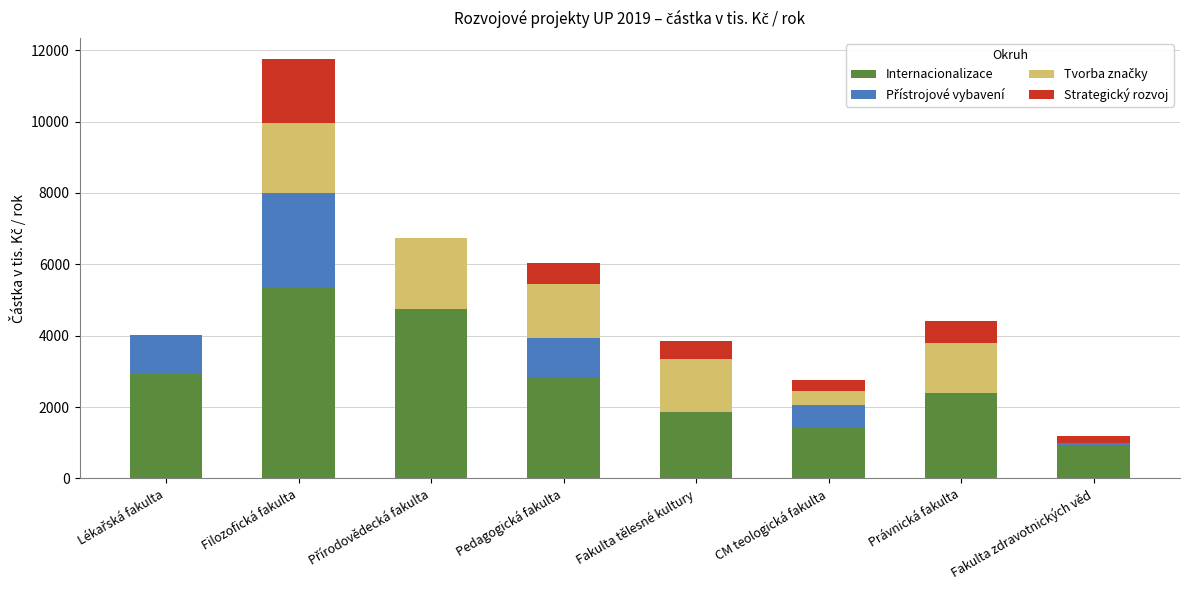

What is the maximum value for Internacionalizace?

5370